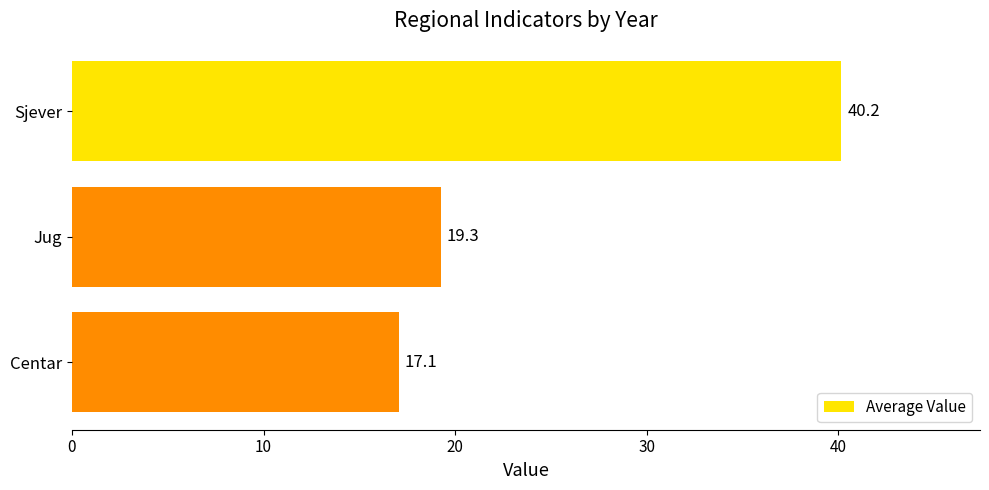

Which category has the lowest value across all series?

Centar